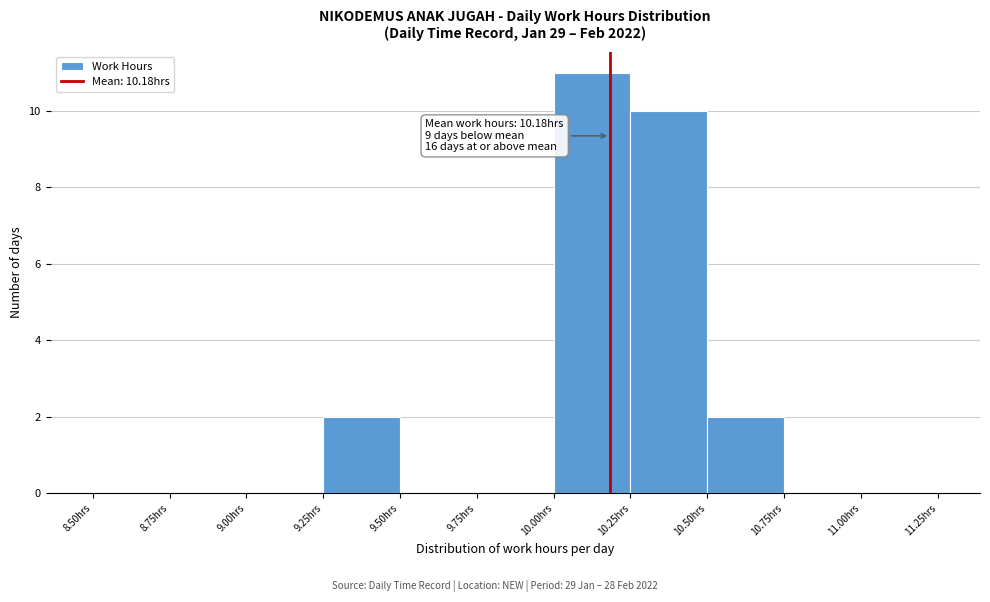

Over which range of the x-axis is the bar tallest?

10.00 to 10.25